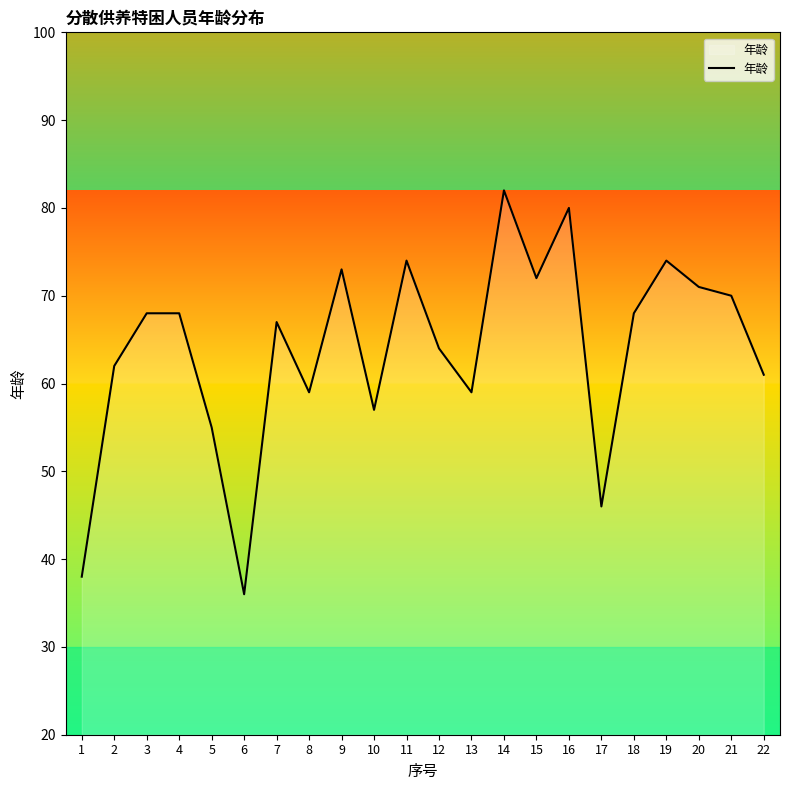

Which label corresponds to the largest value in the chart?

14